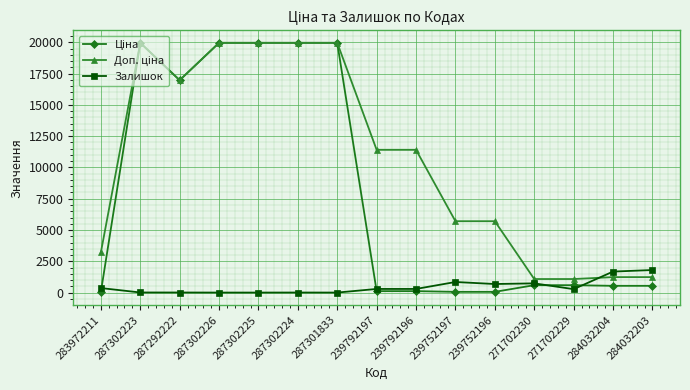

At how many categories does at least one series exceed 9331?

8